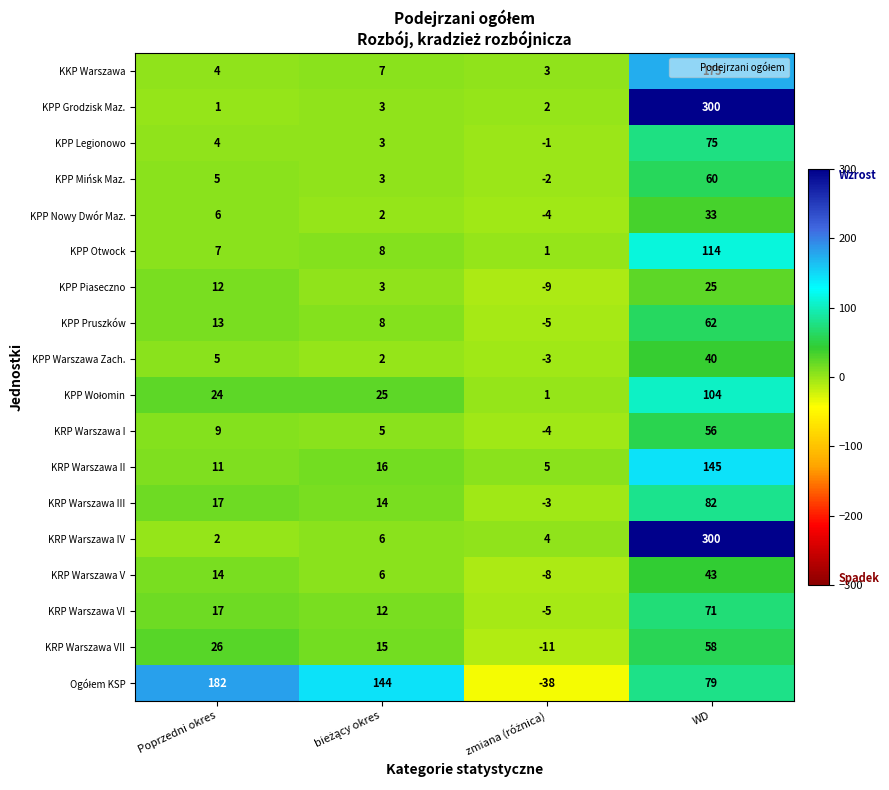

How many categories are shown in the chart?

4